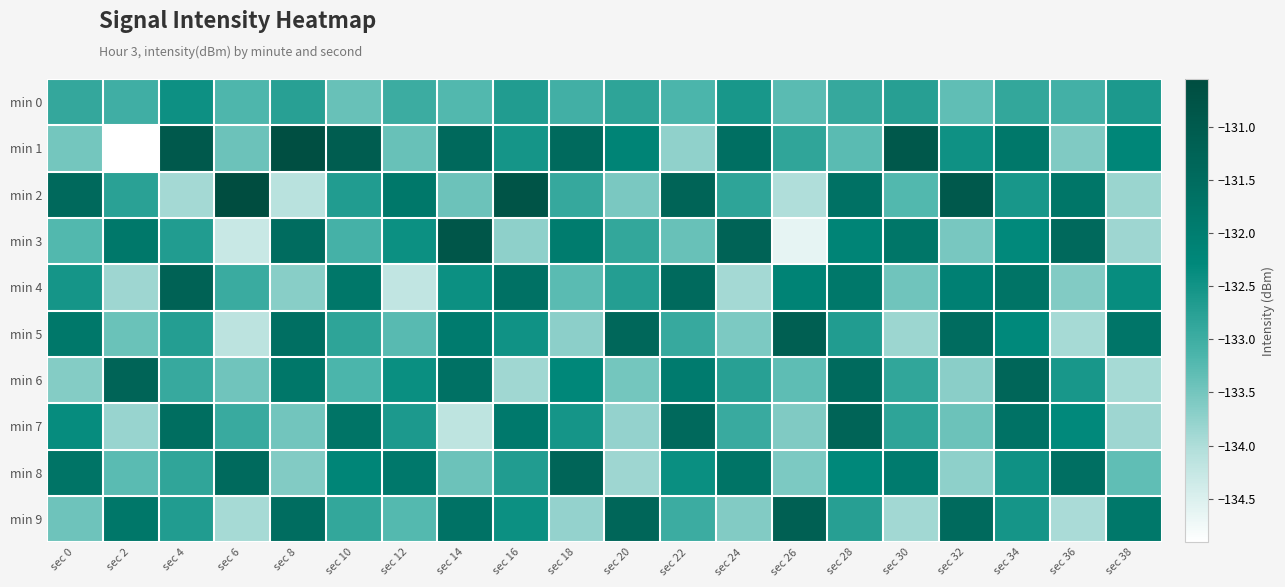

Reading left to right, what are all the values shown in this chart?

min 0: sec 0=-132.9	sec 2=-133.0	sec 4=-132.4	sec 6=-133.2	sec 8=-132.8	sec 10=-133.4	sec 12=-133.0	sec 14=-133.2	sec 16=-132.7	sec 18=-133.1	sec 20=-132.8	sec 22=-133.1	sec 24=-132.6	sec 26=-133.3	sec 28=-132.9	sec 30=-132.7	sec 32=-133.3	sec 34=-132.9	sec 36=-133.1	sec 38=-132.6
min 1: sec 0=-133.5	sec 2=-134.9	sec 4=-130.9	sec 6=-133.4	sec 8=-130.6	sec 10=-131.1	sec 12=-133.4	sec 14=-131.4	sec 16=-132.5	sec 18=-131.5	sec 20=-132.2	sec 22=-133.8	sec 24=-131.6	sec 26=-132.8	sec 28=-133.3	sec 30=-130.9	sec 32=-132.5	sec 34=-131.8	sec 36=-133.6	sec 38=-132.2
min 2: sec 0=-131.4	sec 2=-132.8	sec 4=-133.9	sec 6=-130.6	sec 8=-134.1	sec 10=-132.7	sec 12=-131.8	sec 14=-133.4	sec 16=-130.8	sec 18=-132.9	sec 20=-133.6	sec 22=-131.3	sec 24=-132.8	sec 26=-134.0	sec 28=-131.7	sec 30=-133.2	sec 32=-130.9	sec 34=-132.6	sec 36=-131.8	sec 38=-133.8
min 3: sec 0=-133.2	sec 2=-131.8	sec 4=-132.7	sec 6=-134.3	sec 8=-131.5	sec 10=-133.1	sec 12=-132.4	sec 14=-130.9	sec 16=-133.7	sec 18=-132.0	sec 20=-132.9	sec 22=-133.4	sec 24=-131.2	sec 26=-134.6	sec 28=-132.2	sec 30=-131.8	sec 32=-133.5	sec 34=-132.3	sec 36=-131.4	sec 38=-133.9
min 4: sec 0=-132.5	sec 2=-133.9	sec 4=-131.2	sec 6=-133.0	sec 8=-133.7	sec 10=-131.8	sec 12=-134.2	sec 14=-132.4	sec 16=-131.7	sec 18=-133.3	sec 20=-132.7	sec 22=-131.5	sec 24=-133.9	sec 26=-132.2	sec 28=-131.8	sec 30=-133.5	sec 32=-132.1	sec 34=-131.7	sec 36=-133.6	sec 38=-132.4
min 5: sec 0=-131.8	sec 2=-133.4	sec 4=-132.7	sec 6=-134.2	sec 8=-131.6	sec 10=-132.8	sec 12=-133.3	sec 14=-131.9	sec 16=-132.5	sec 18=-133.7	sec 20=-131.4	sec 22=-132.9	sec 24=-133.6	sec 26=-131.1	sec 28=-132.7	sec 30=-133.8	sec 32=-131.5	sec 34=-132.3	sec 36=-133.9	sec 38=-131.8
min 6: sec 0=-133.6	sec 2=-131.3	sec 4=-132.9	sec 6=-133.5	sec 8=-131.8	sec 10=-133.2	sec 12=-132.4	sec 14=-131.7	sec 16=-133.9	sec 18=-132.2	sec 20=-133.5	sec 22=-131.9	sec 24=-132.8	sec 26=-133.3	sec 28=-131.5	sec 30=-132.8	sec 32=-133.7	sec 34=-131.3	sec 36=-132.6	sec 38=-133.9
min 7: sec 0=-132.4	sec 2=-133.8	sec 4=-131.6	sec 6=-132.9	sec 8=-133.5	sec 10=-131.7	sec 12=-132.6	sec 14=-134.2	sec 16=-131.9	sec 18=-132.5	sec 20=-133.8	sec 22=-131.4	sec 24=-132.9	sec 26=-133.6	sec 28=-131.3	sec 30=-132.8	sec 32=-133.4	sec 34=-131.7	sec 36=-132.3	sec 38=-133.9
min 8: sec 0=-131.7	sec 2=-133.3	sec 4=-132.8	sec 6=-131.5	sec 8=-133.6	sec 10=-132.2	sec 12=-131.8	sec 14=-133.4	sec 16=-132.7	sec 18=-131.3	sec 20=-133.9	sec 22=-132.4	sec 24=-131.7	sec 26=-133.6	sec 28=-132.3	sec 30=-131.9	sec 32=-133.7	sec 34=-132.5	sec 36=-131.6	sec 38=-133.3
min 9: sec 0=-133.4	sec 2=-131.8	sec 4=-132.7	sec 6=-133.9	sec 8=-131.5	sec 10=-132.9	sec 12=-133.2	sec 14=-131.7	sec 16=-132.4	sec 18=-133.8	sec 20=-131.3	sec 22=-133.0	sec 24=-133.6	sec 26=-131.2	sec 28=-132.7	sec 30=-133.9	sec 32=-131.5	sec 34=-132.5	sec 36=-134.0	sec 38=-131.8